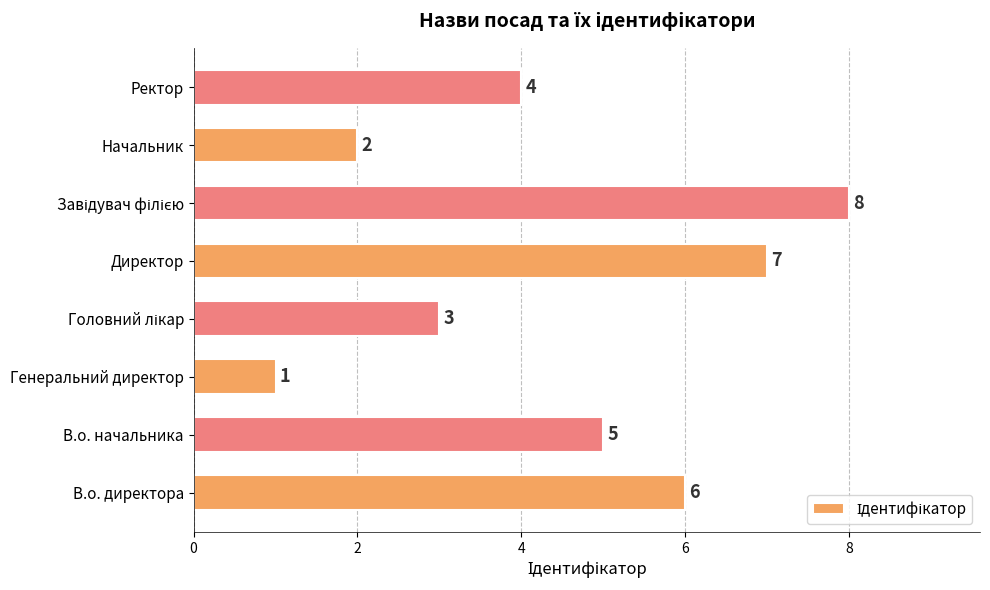

Count the values in the range 3 to 7.

5